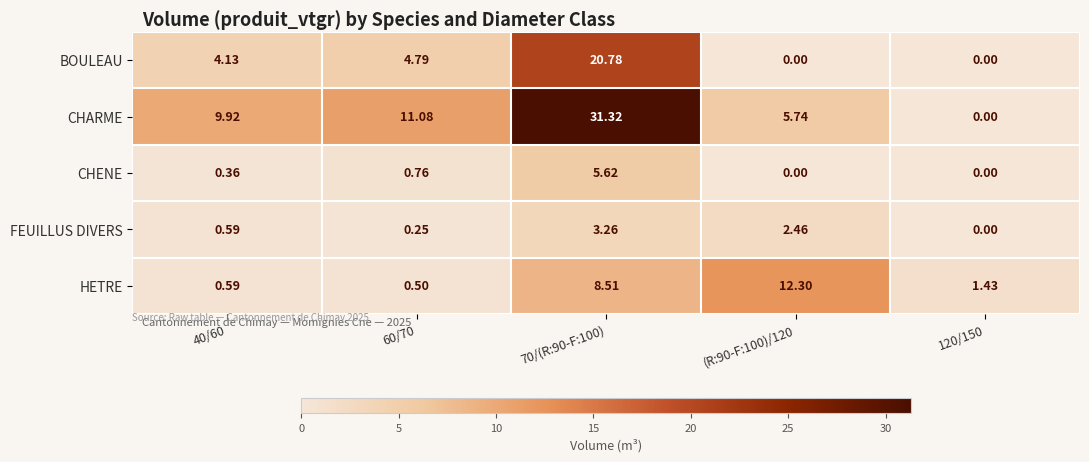

Between (R:90-F:100)/120 and 120/150, which series saw the biggest shift?

HETRE